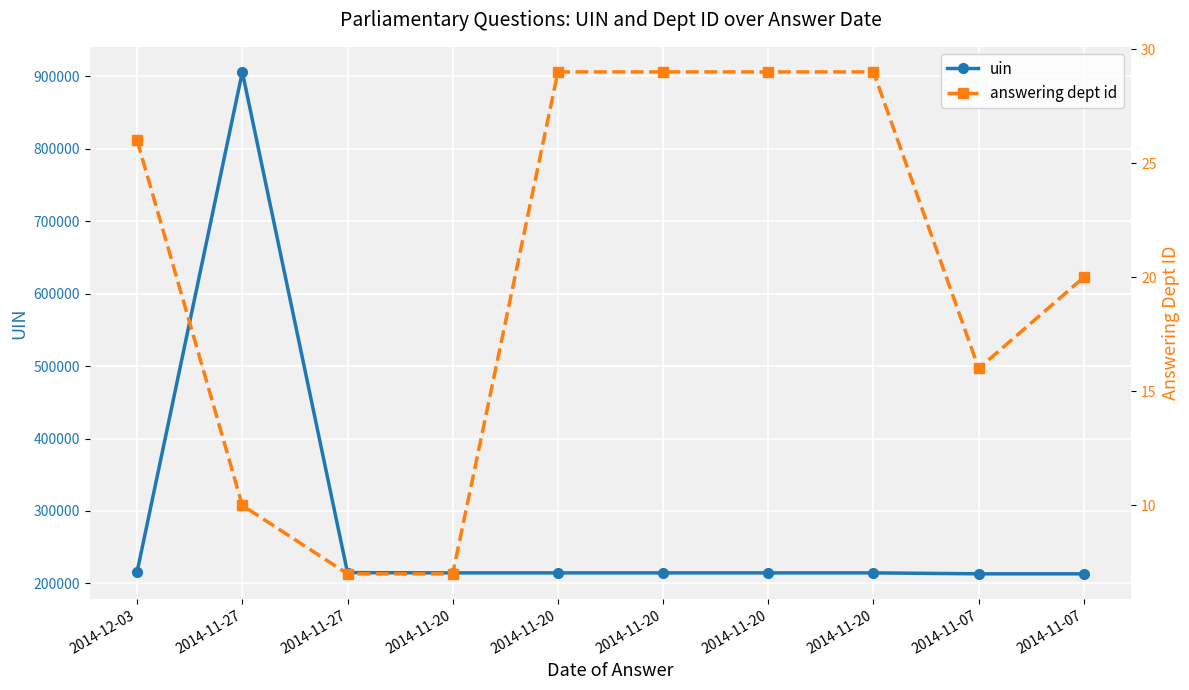

What are all the series names shown in the legend?

uin, answering dept id